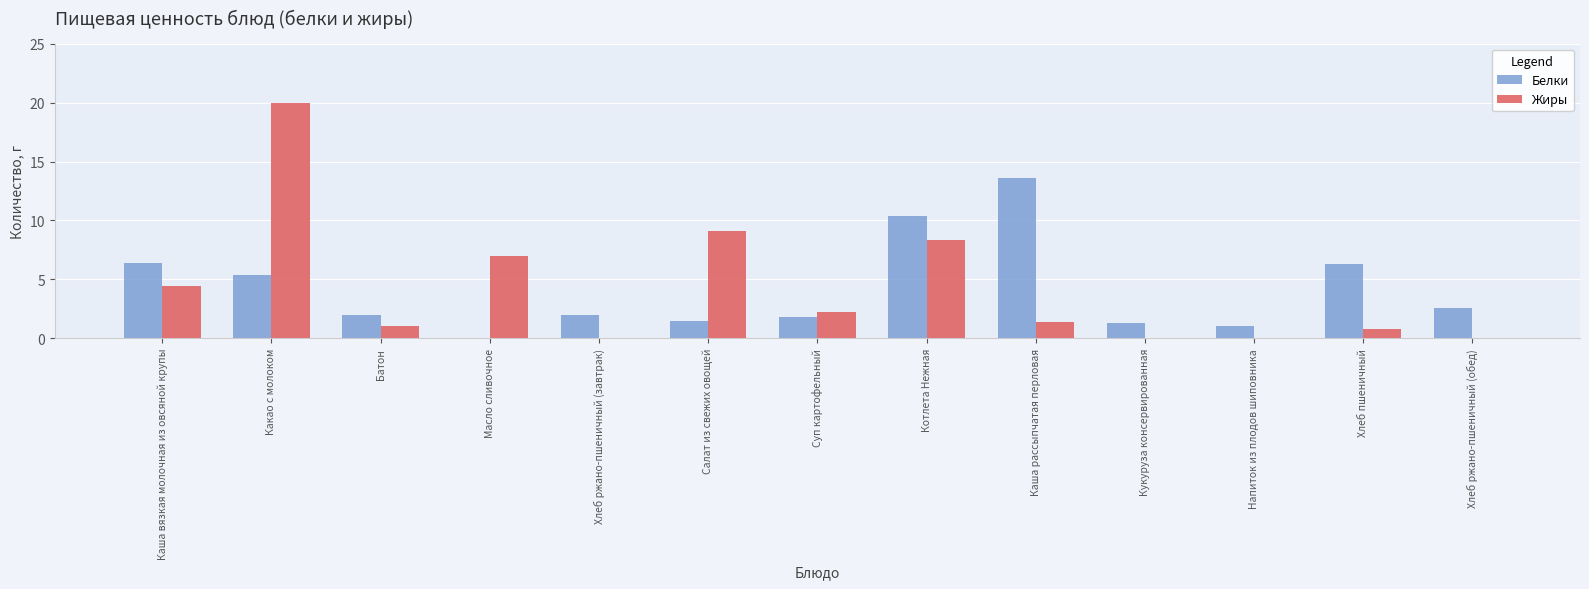

Are the bars grouped side by side (vs. stacked)?

Yes